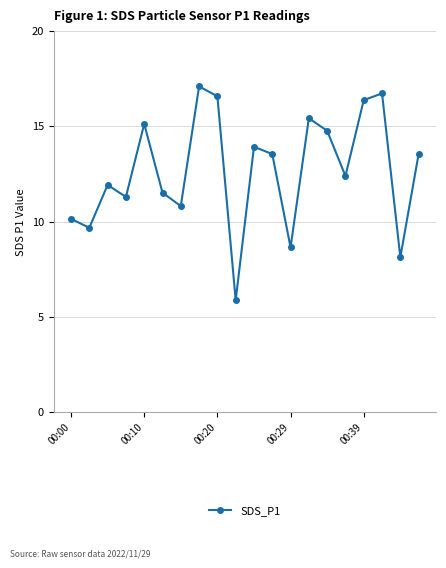

What is the sum of all values?

253.6